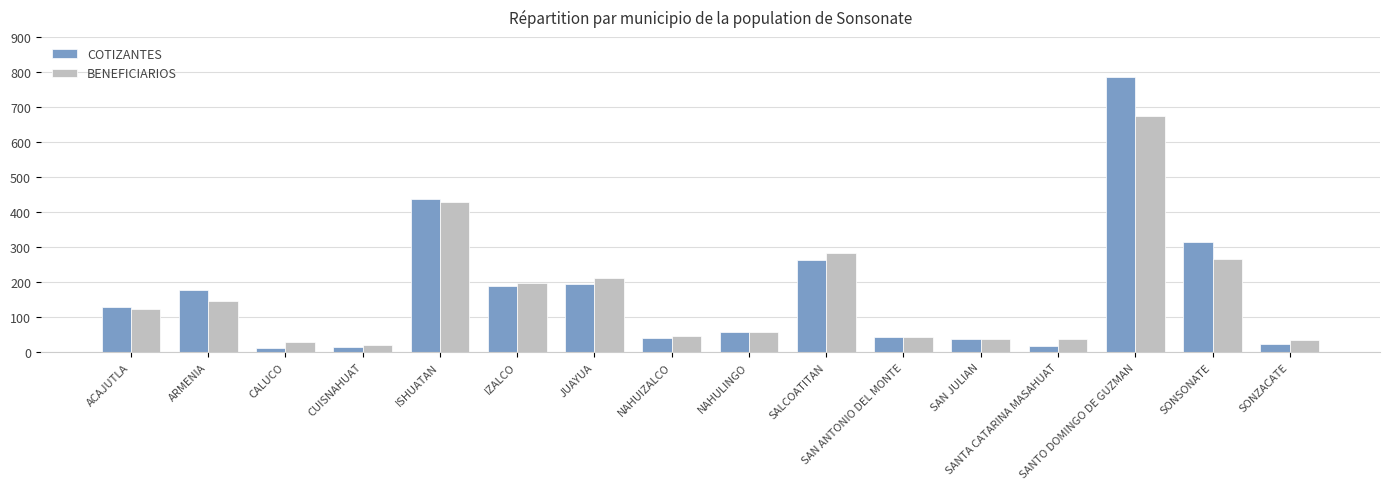

The value of BENEFICIARIOS at SONZACATE is 34. True or false?

True